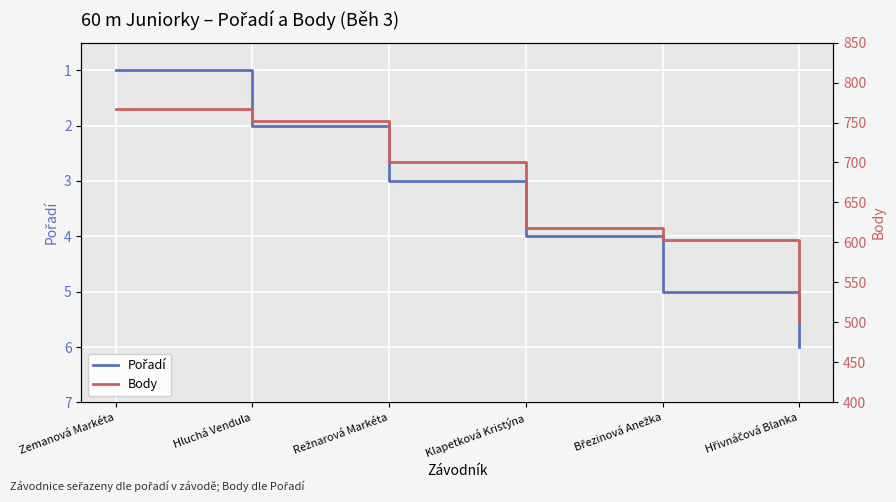

Does the chart display data point markers on the line(s)?

No